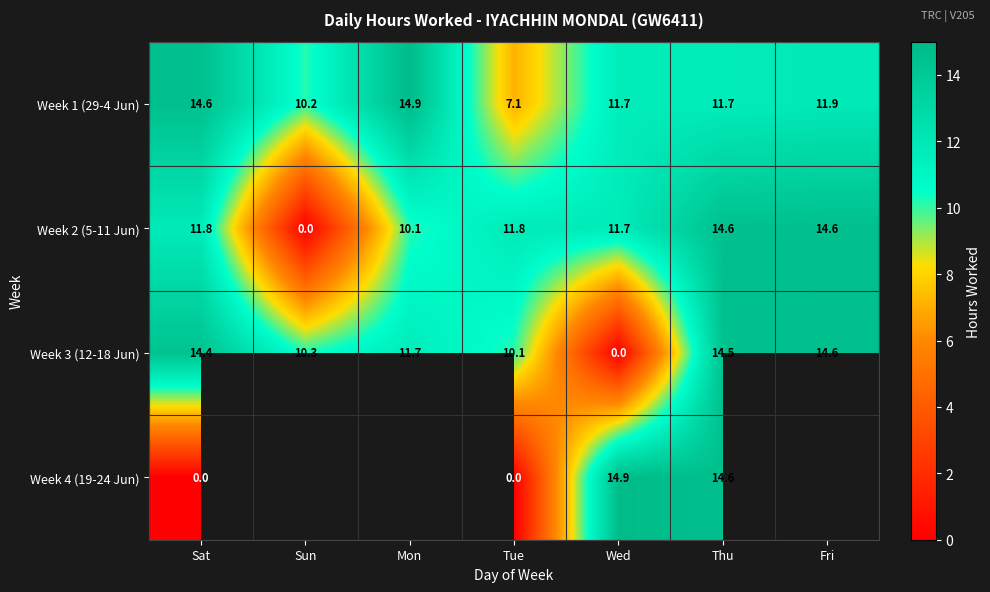

What is the highest value of the Week 2 (5-11 Jun) series?

14.6